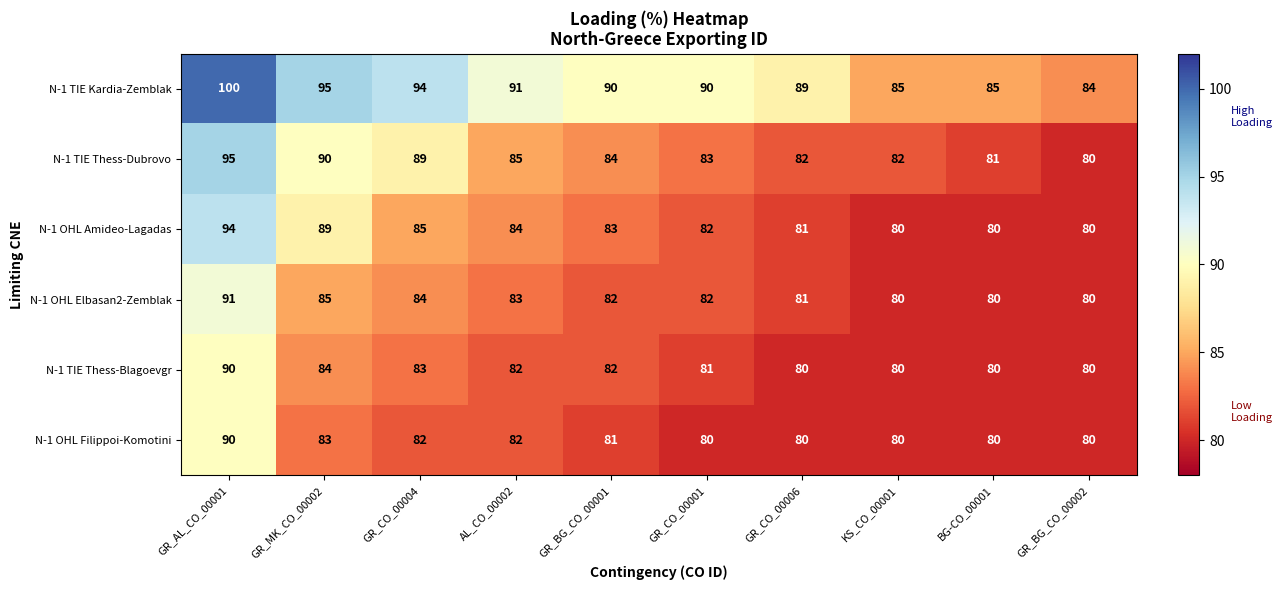

True or false: N-1 OHL Filippoi-Komotini has a value of 30 at GR_CO_00006.

False